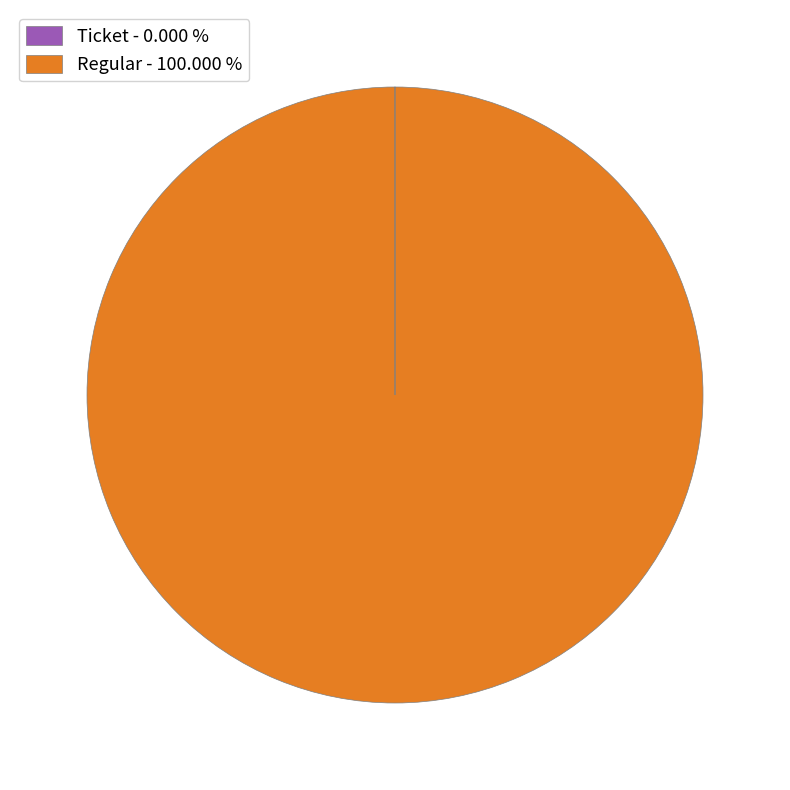

Which slice represents more than half of the pie?

Regular - 100.000 %